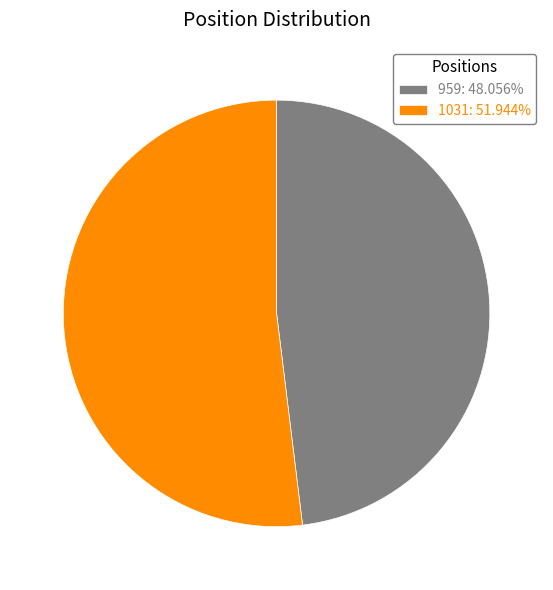

What is the majority slice?

1031